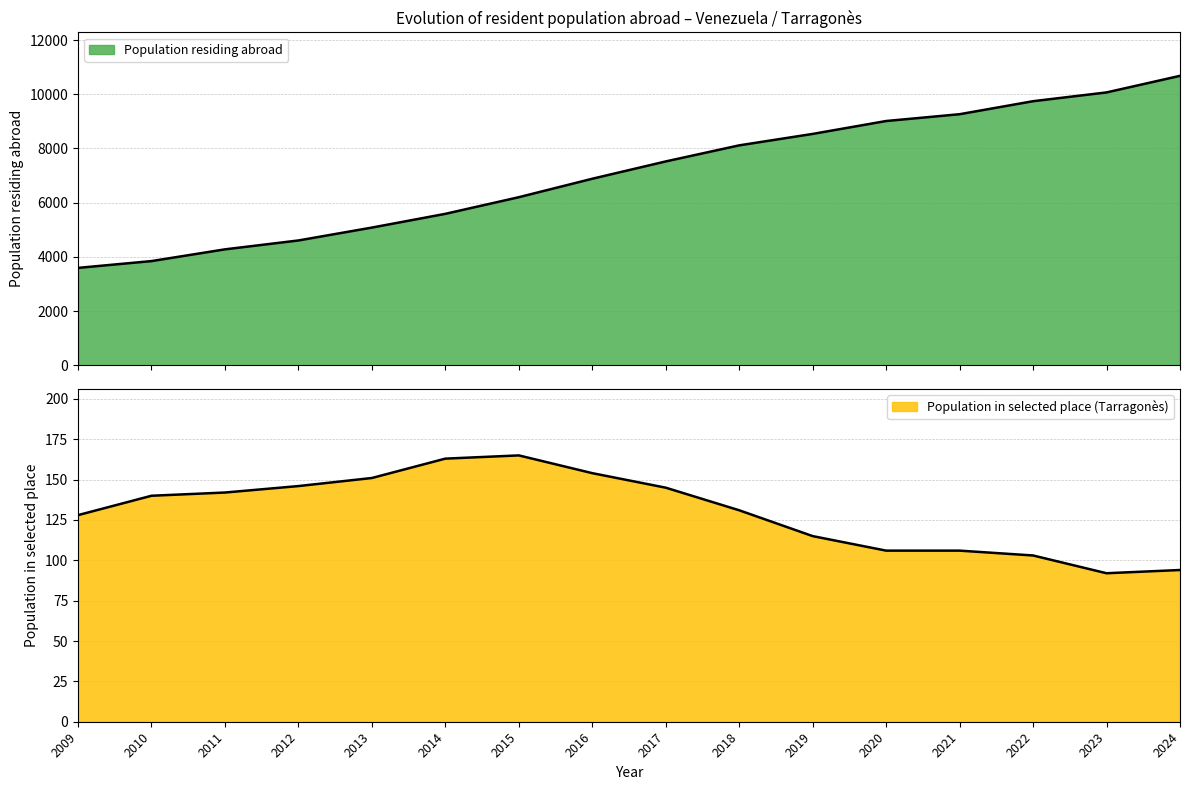

What is the average value of the Population residing abroad series?

7065